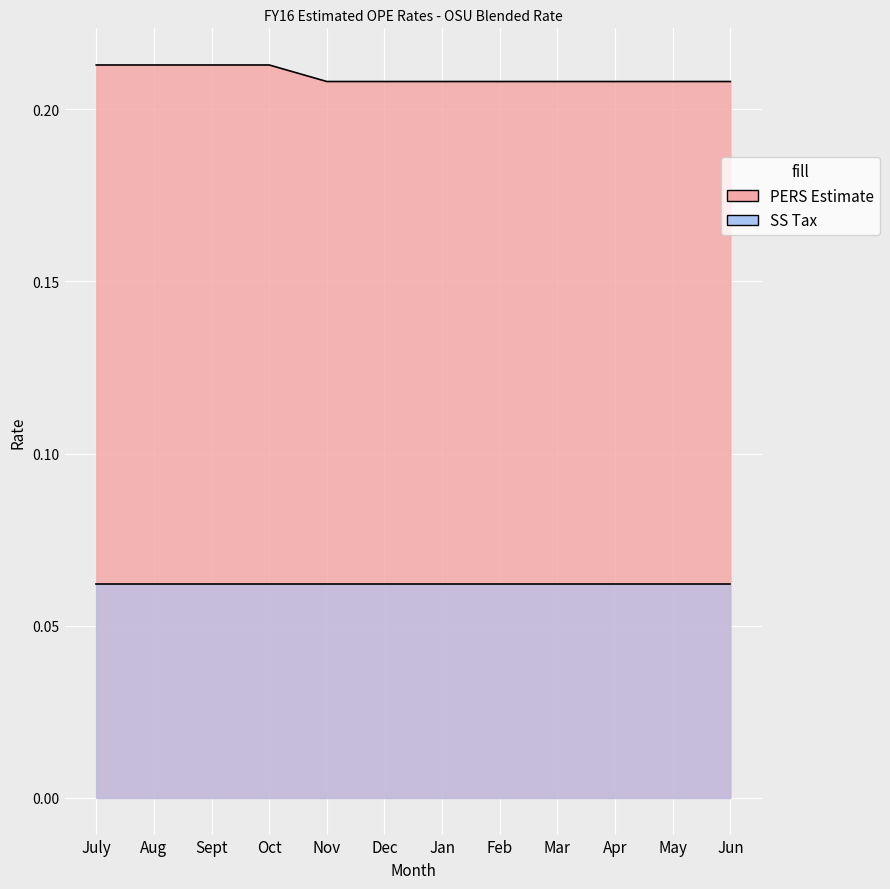

The chart shows a value of 0.2 at Jun. True or false?

True